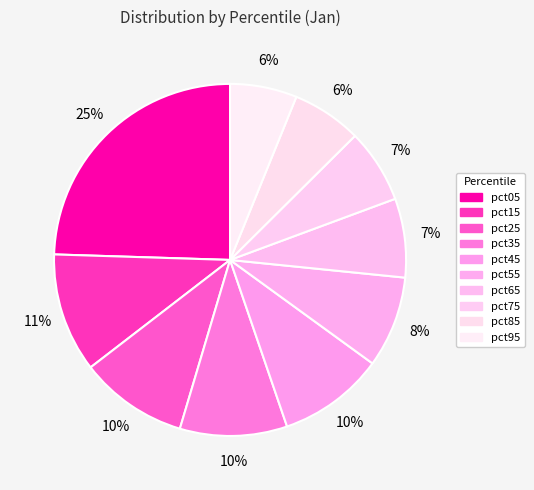

Which category has the smallest portion of the pie?

pct95